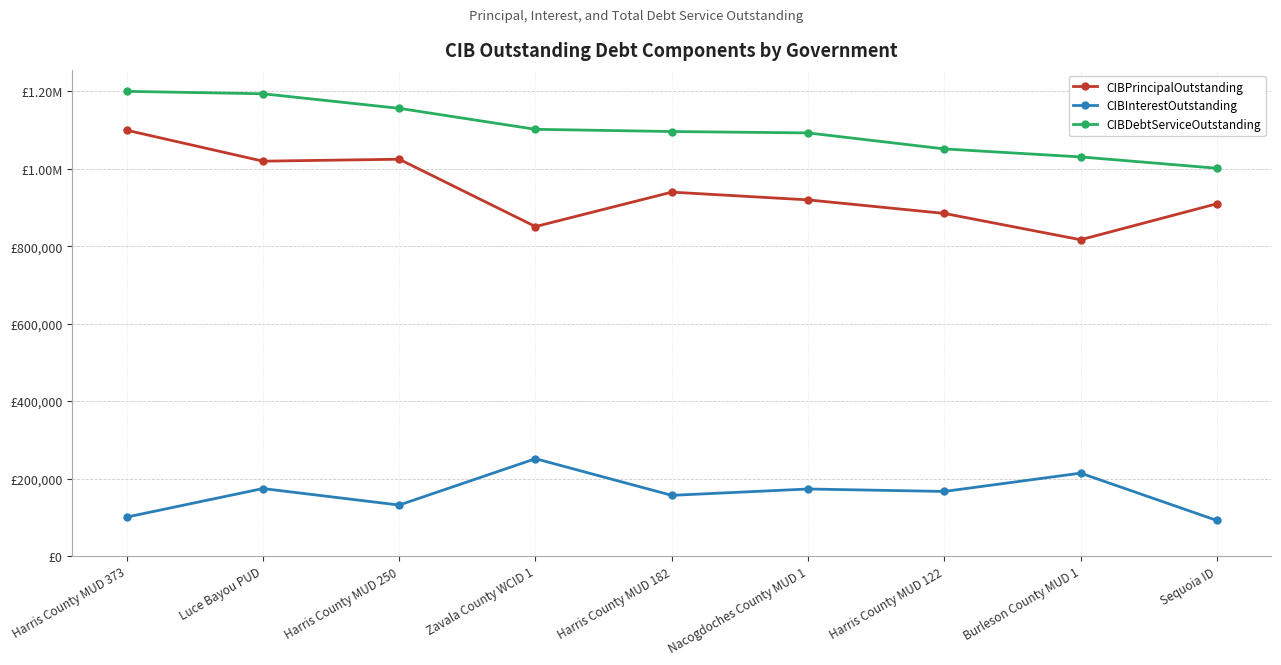

At which label is CIBPrincipalOutstanding closest to 958500?

Harris County MUD 182